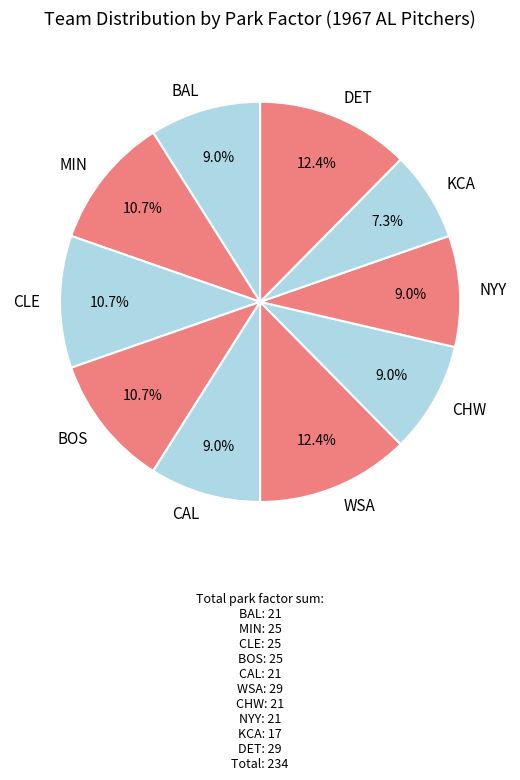

True or false: CHW accounts for 4% of the total.

False